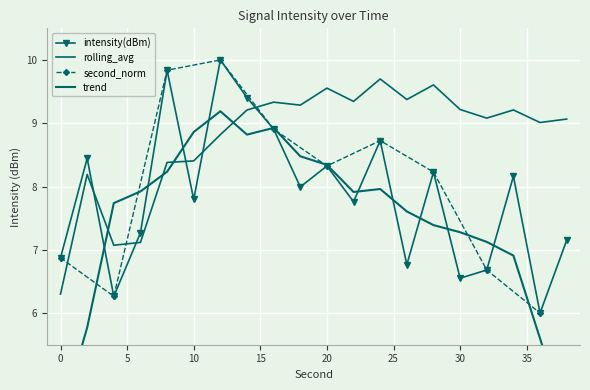

Which category has the highest value in the intensity(dBm) series?

12